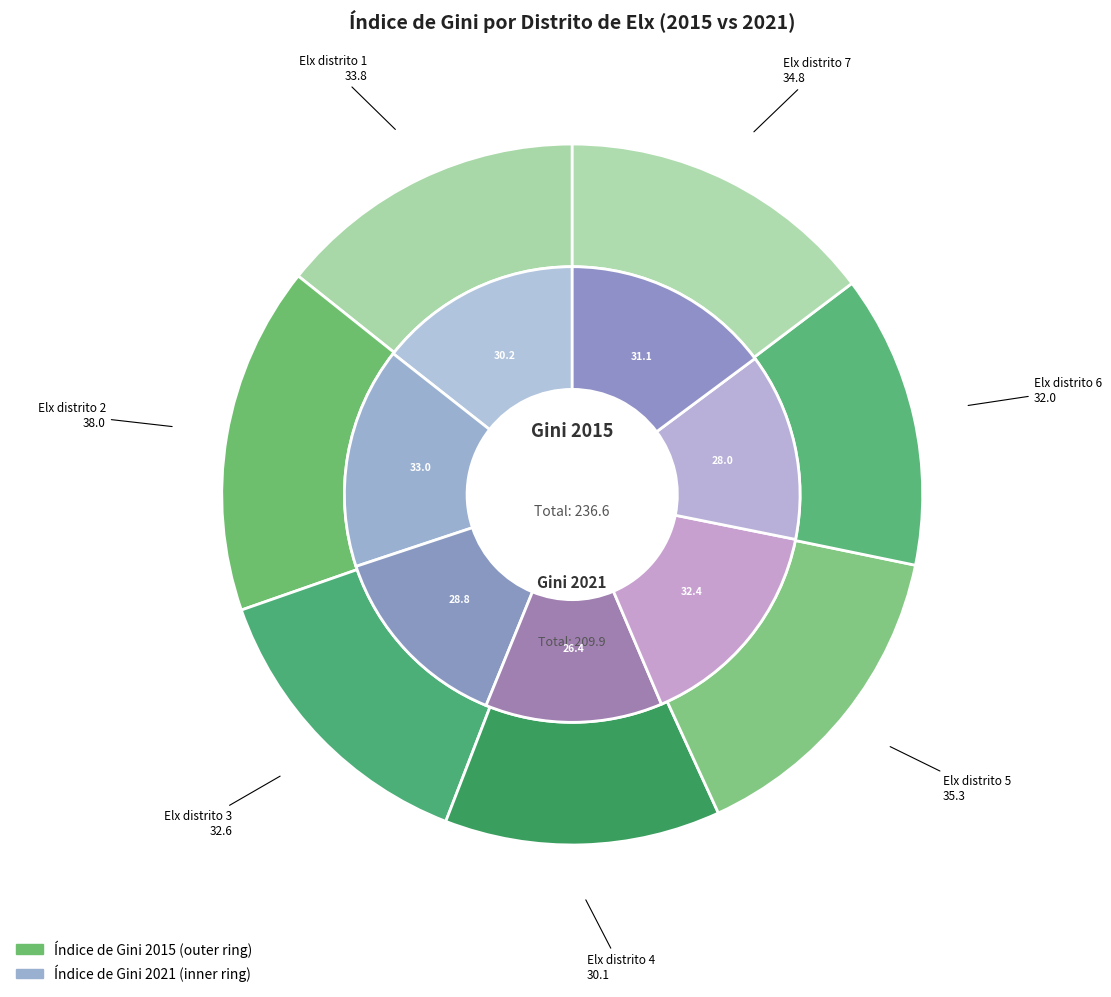

Rank the series by their maximum value, from highest to lowest.

gini_2015, gini_2021